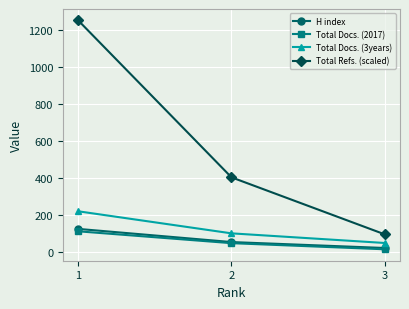

At how many categories does at least one series exceed 857?

1